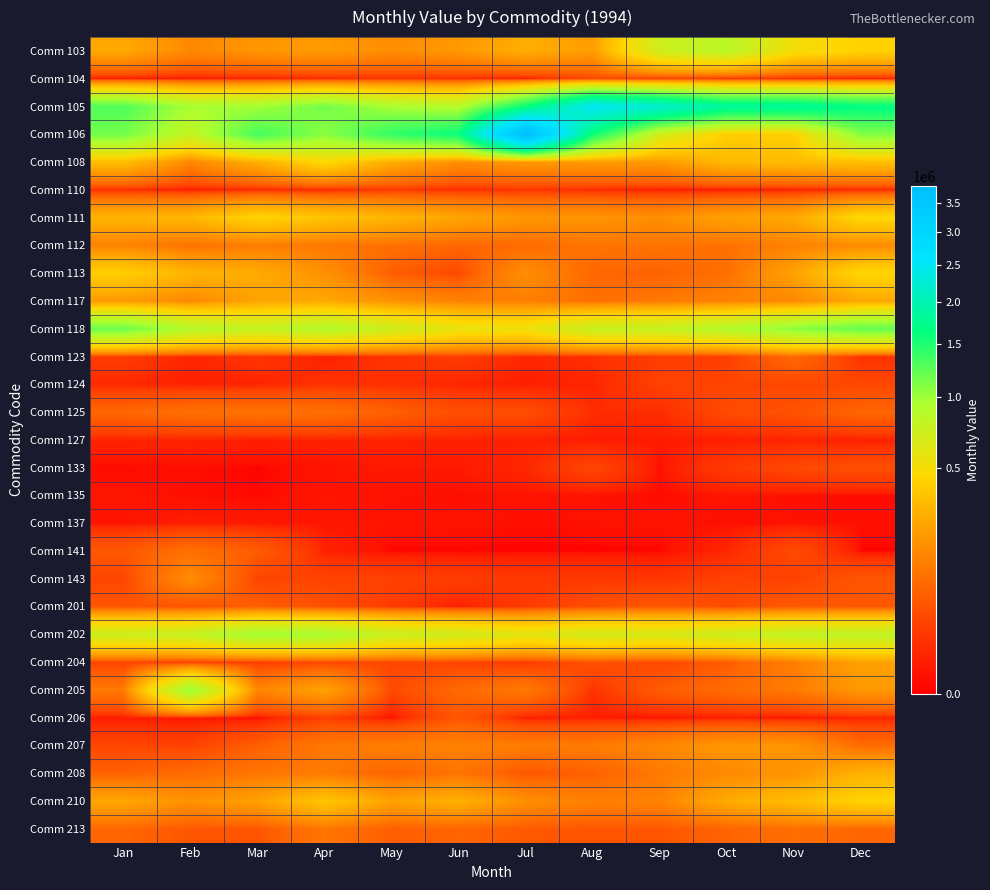

What is the spread (max minus min) of values at Nov?

1813537